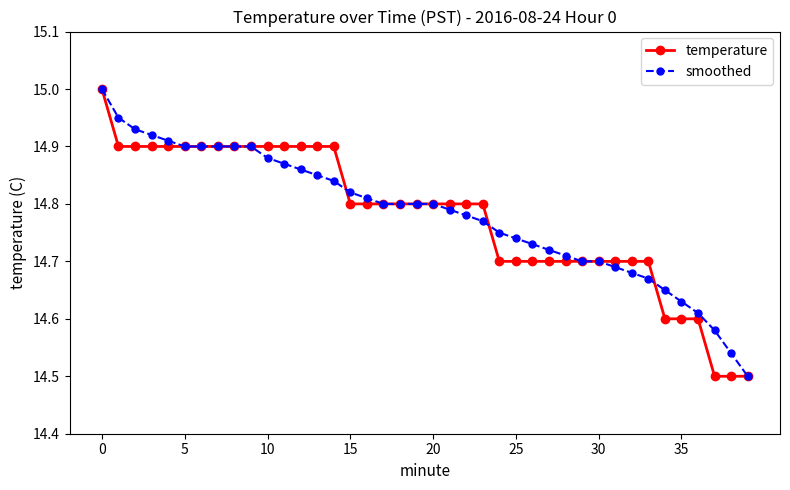

What is the maximum value for temperature?

15.0